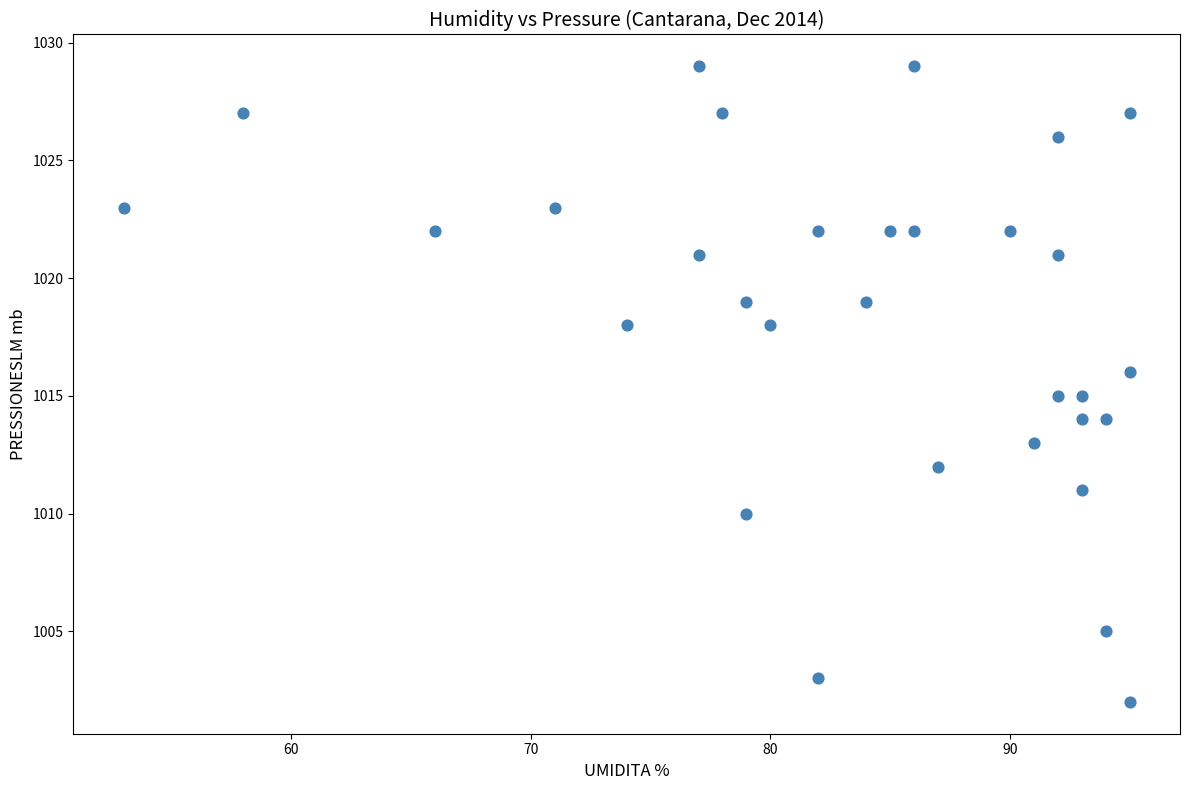

What is the range of Y values (max minus min)?

27